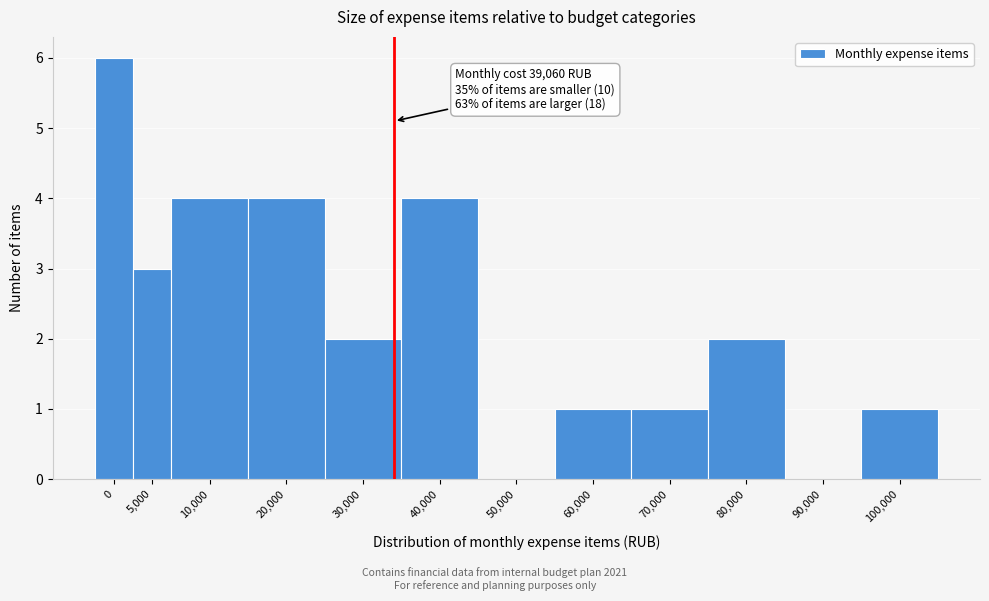

Reading left to right, transcribe all the data shown in this chart.

0=6	5,000=3	10,000=4	20,000=4	30,000=2	40,000=4	50,000=0	60,000=1	70,000=1	80,000=2	90,000=0	100,000=1